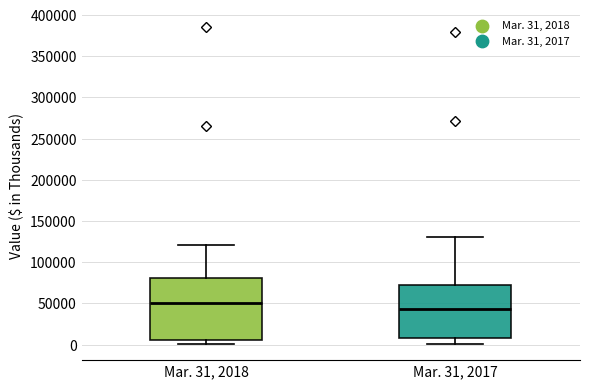

Reading left to right, read every box against the y-axis: the position of its median line, the range the box covers, and the ends of its whiskers. The values are not printed on the chart, so give them approximately, as read against the axis.

Mar. 31, 2018: median 50000, box 5000 to 80000, whiskers 0 to 120000
Mar. 31, 2017: median 45000, box 5000 to 70000, whiskers 0 to 130000